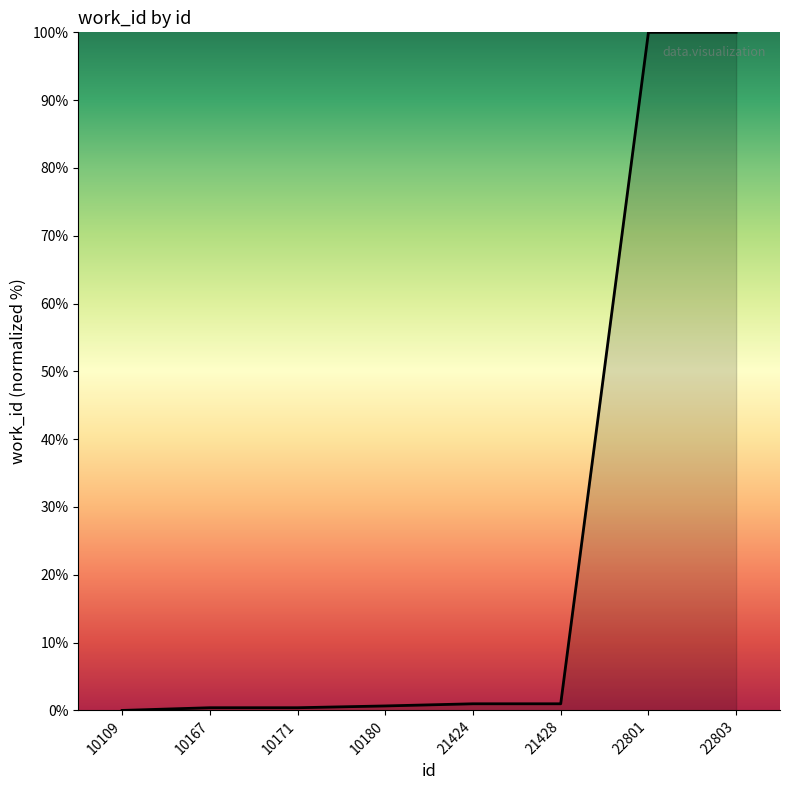

What is the difference between the second highest and second lowest values?

99.6